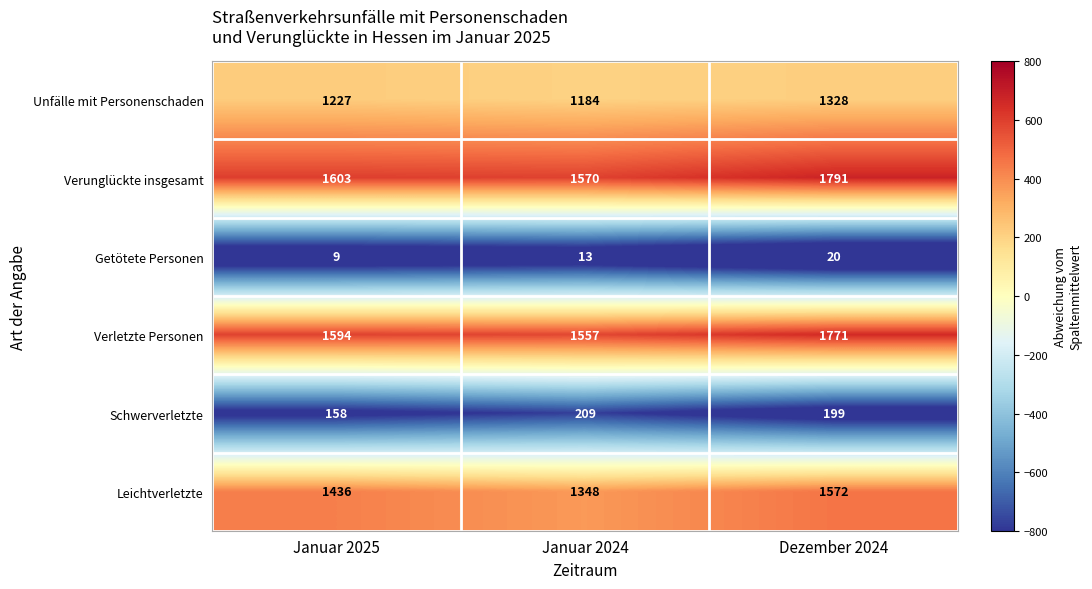

Where is Unfälle mit Personenschaden nearest to the value 1256?

Januar 2025